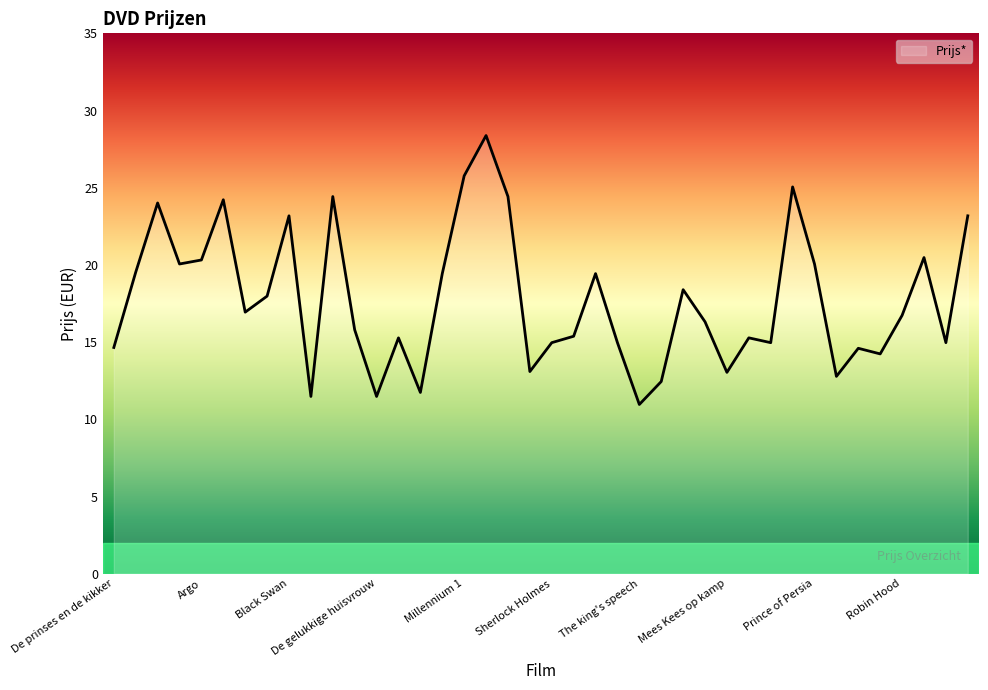

How many interior local valleys (lower than both neighbors) does the data have?

12